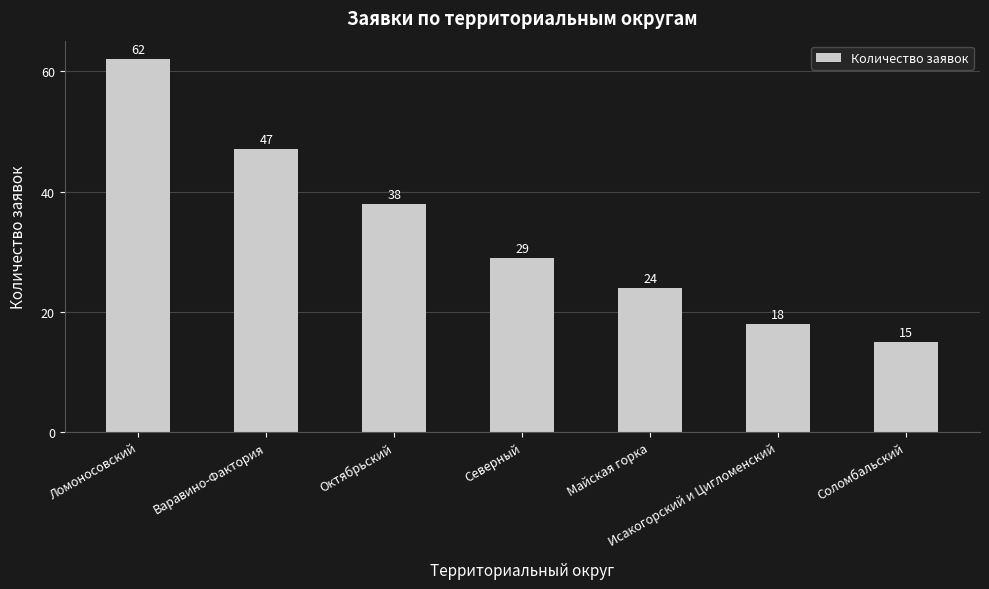

The value at Октябрьский is 53. True or false?

False